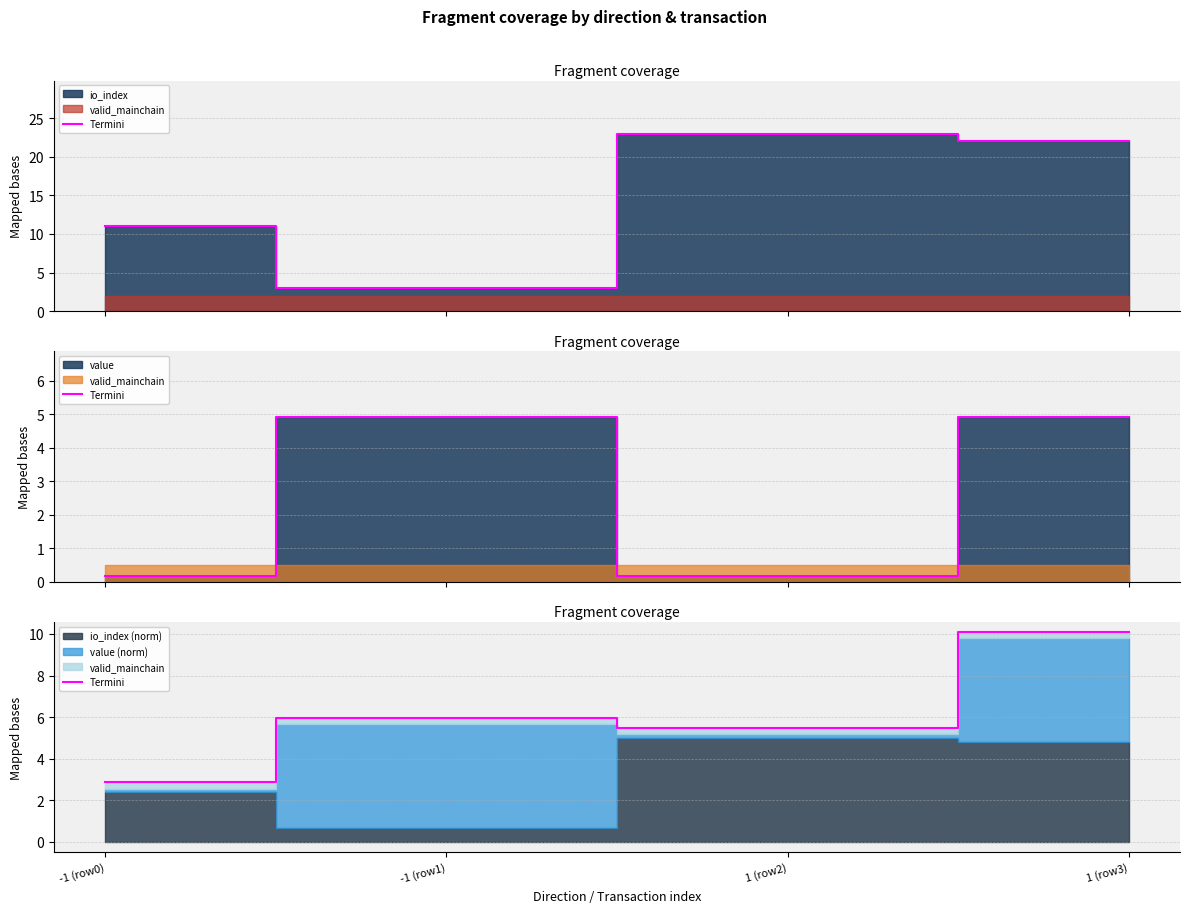

What position from the left is -1 (row1)?

2